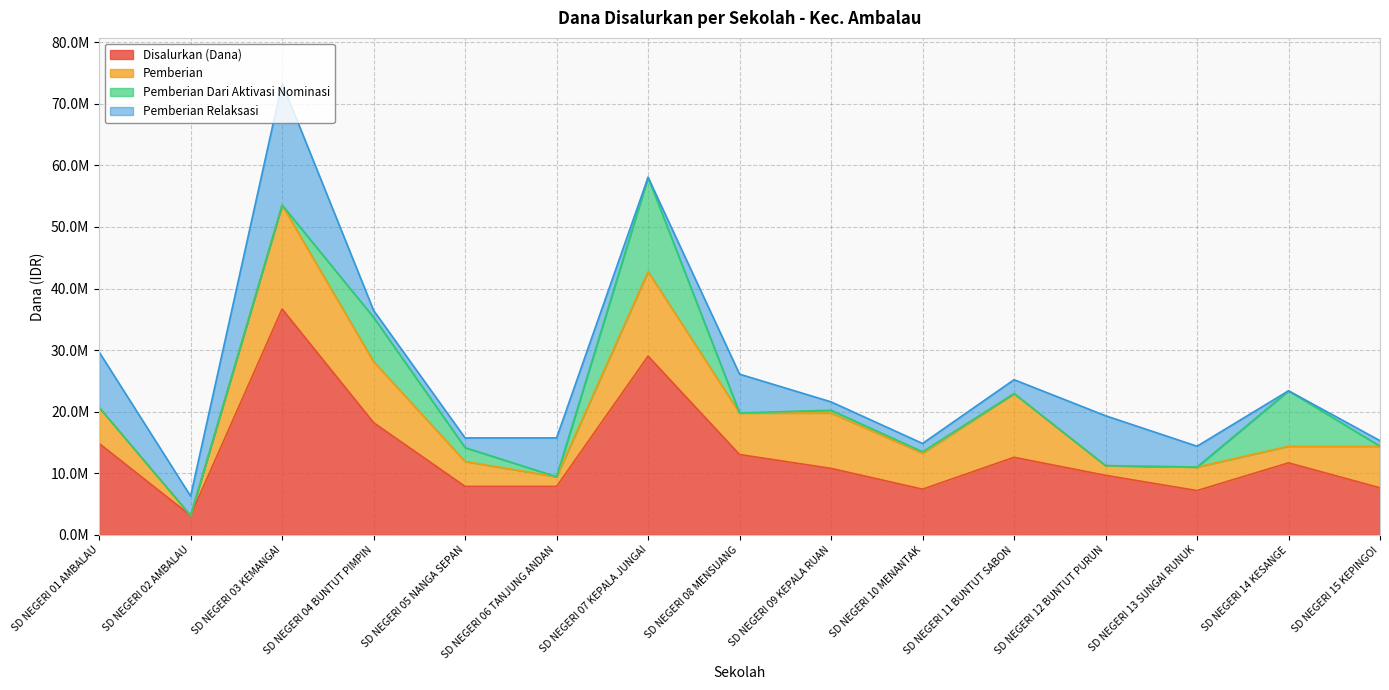

At which label is Disalurkan (Dana) closest to 19912500?

SD NEGERI 04 BUNTUT PIMPIN